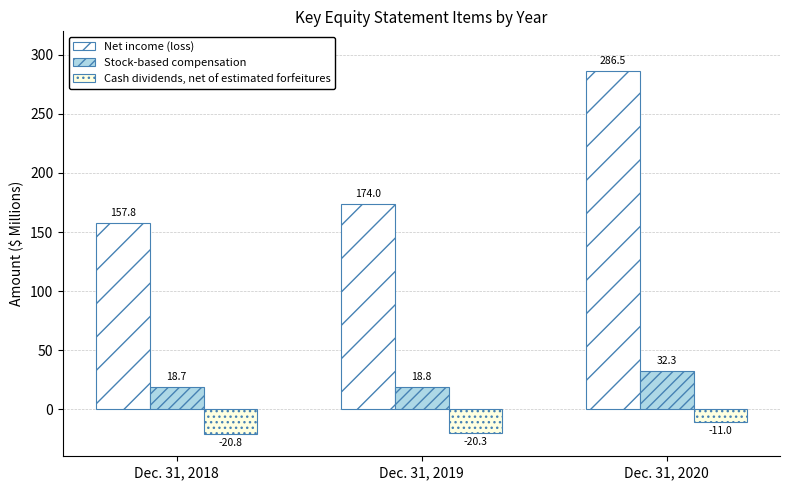

At how many categories does at least one series exceed 88?

3